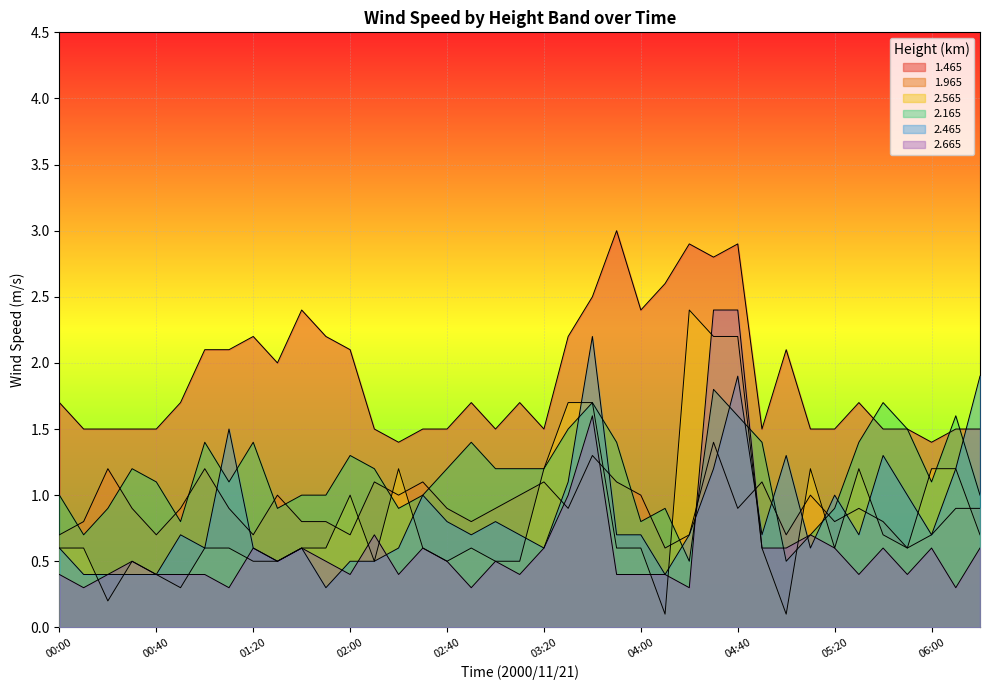

What is the label of the 29th point from the right?

01:40